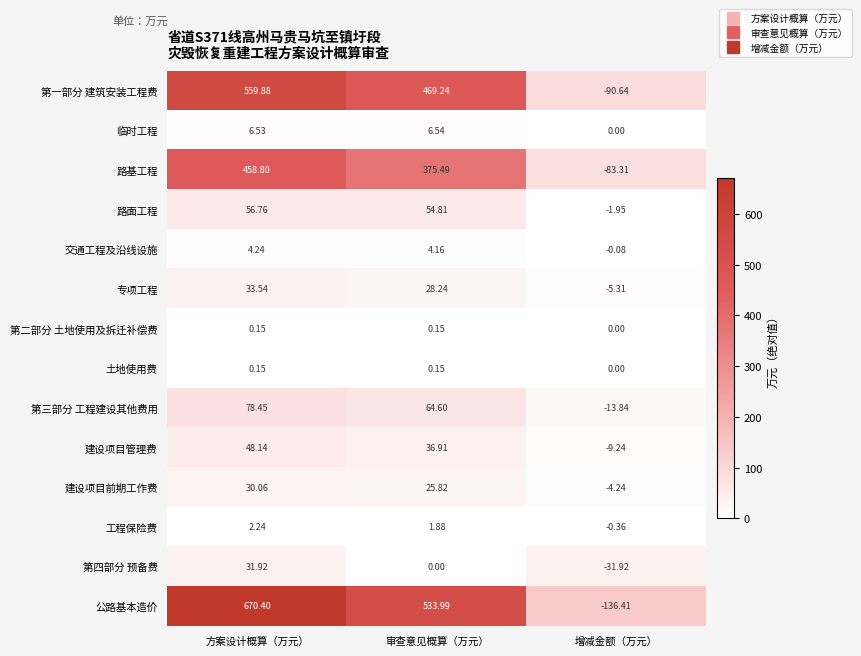

Where does the 建设项目前期工作费 series first go above 25?

方案设计概算（万元）